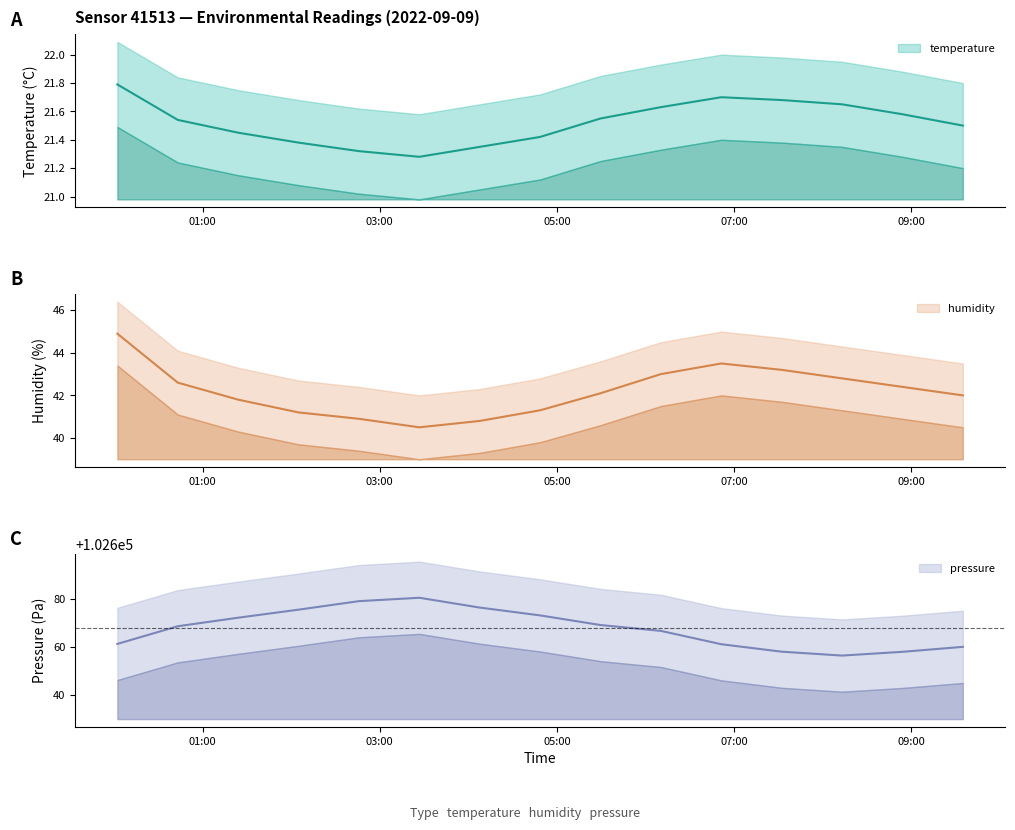

Which has a higher value, 21:55 or 11:49?

21:55